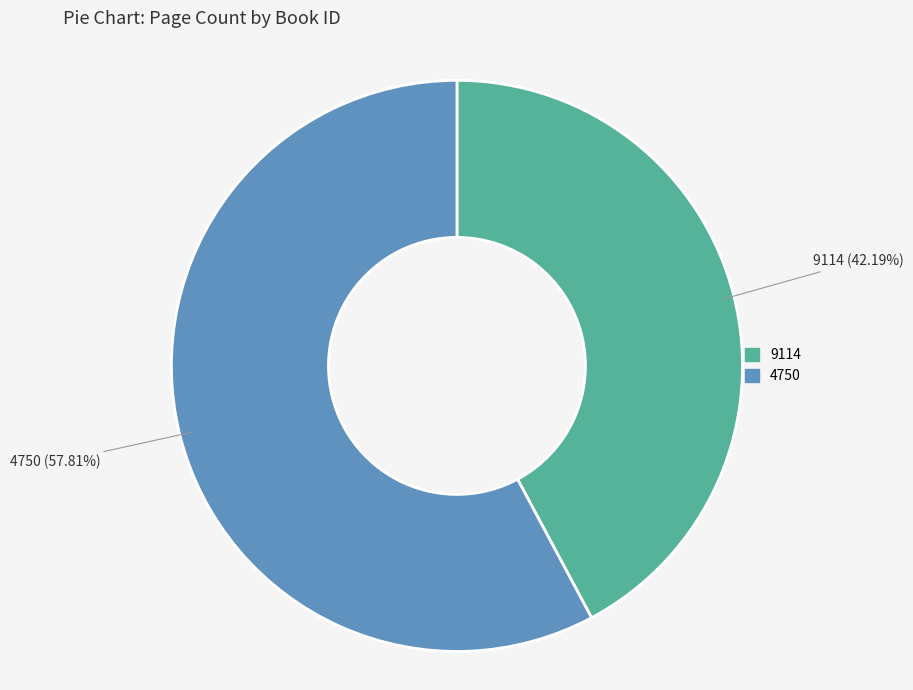

What is the smallest slice in the pie chart?

9114